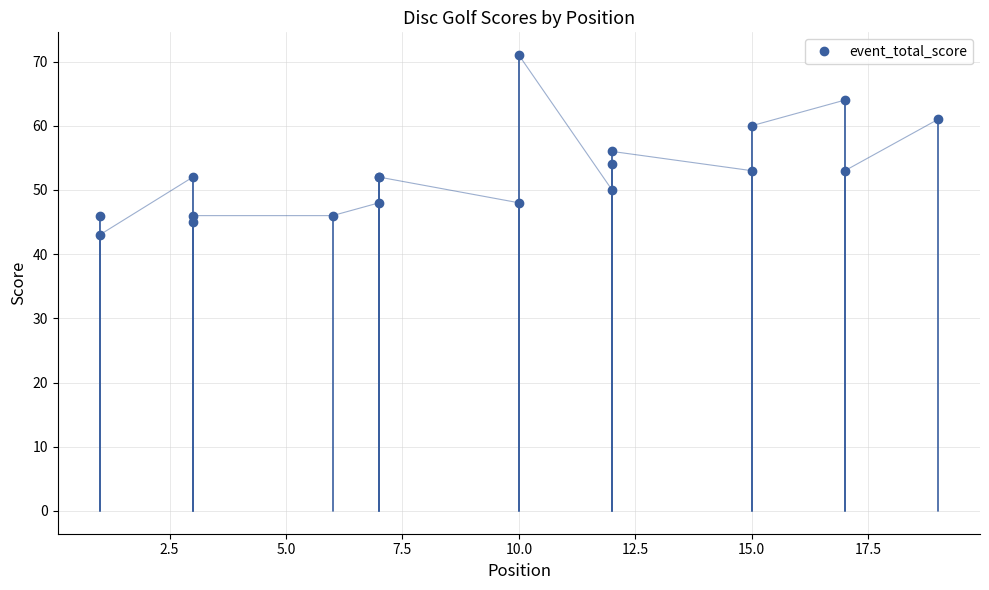

True or false: the data shows 27 at 17.5.

False